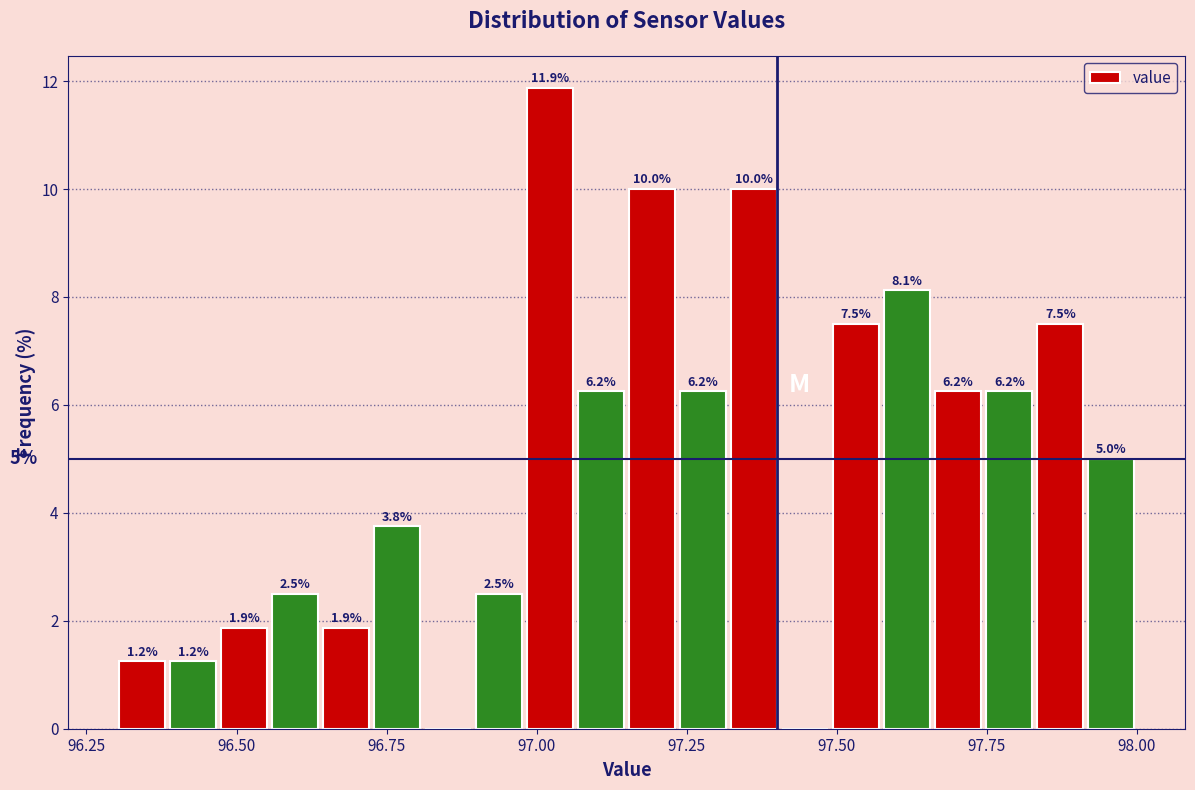

Read against the x-axis, roughly where is the centre of the tallest bar?

97.00